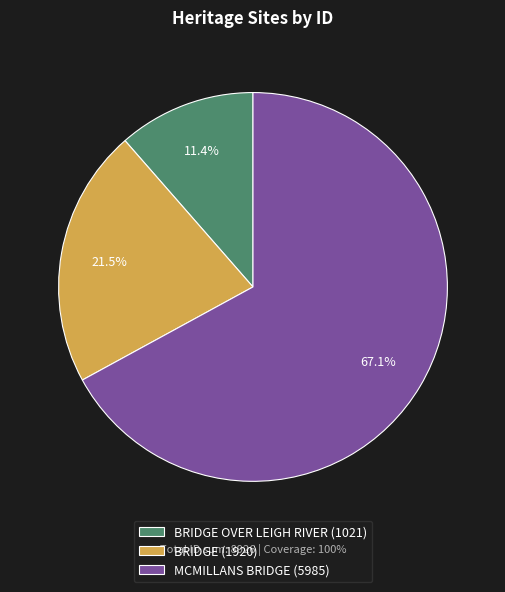

Which category has the biggest portion of the pie?

MCMILLANS BRIDGE